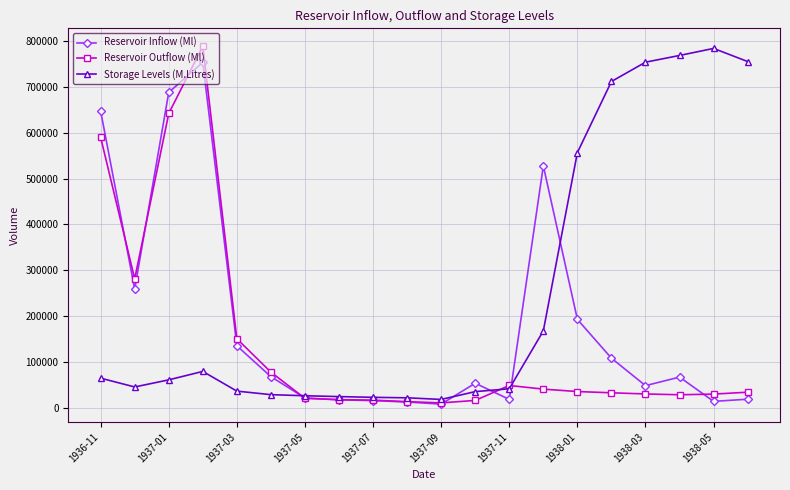

At how many categories does at least one series exceed 235820?

11